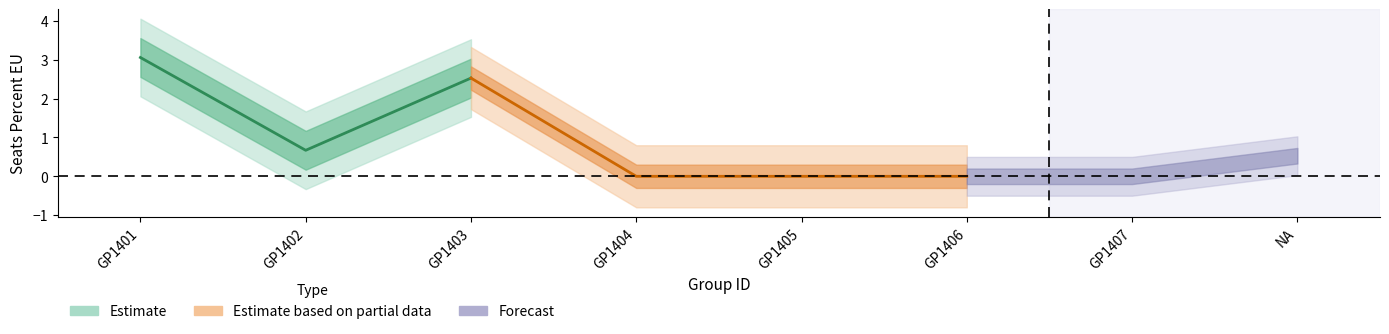

Is this an area chart (filled region under the line)?

No